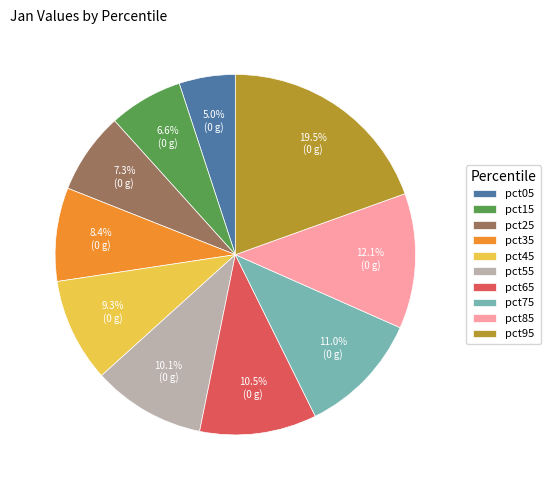

What percentage is the pct85 slice, to the nearest percent?

12%